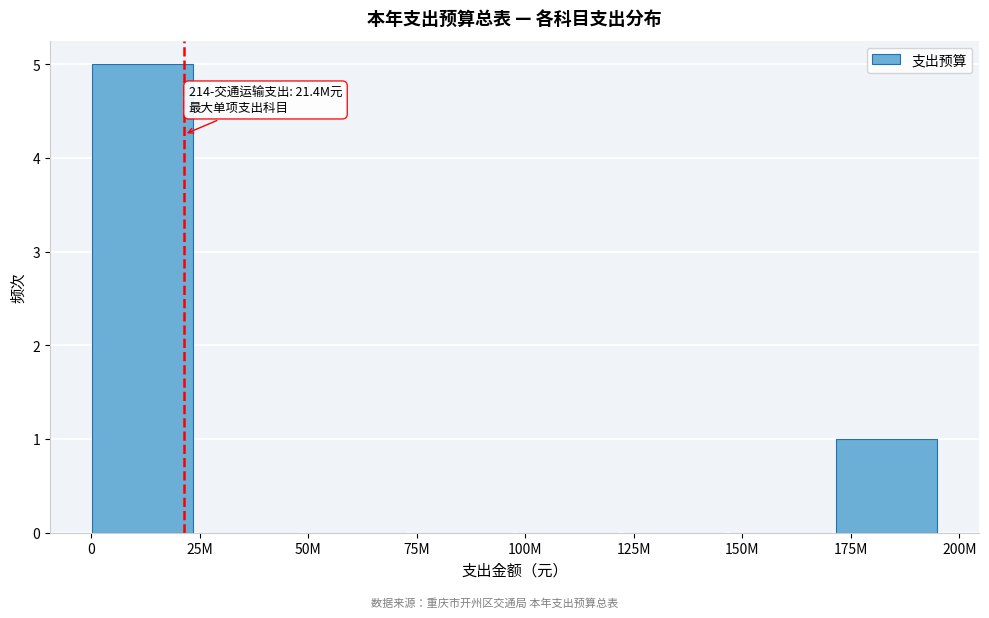

Reading left to right, what are all the values shown in this chart?

0=5	25M=0	50M=0	75M=0	100M=0	125M=0	150M=0	175M=1